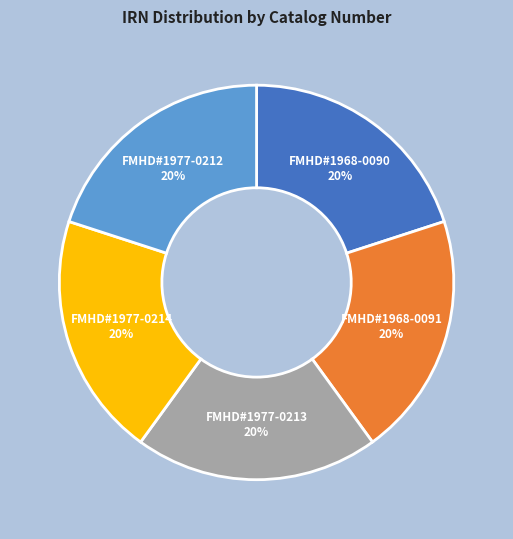

Is it true that FMHD#1968-0091 is 20% of the pie?

True